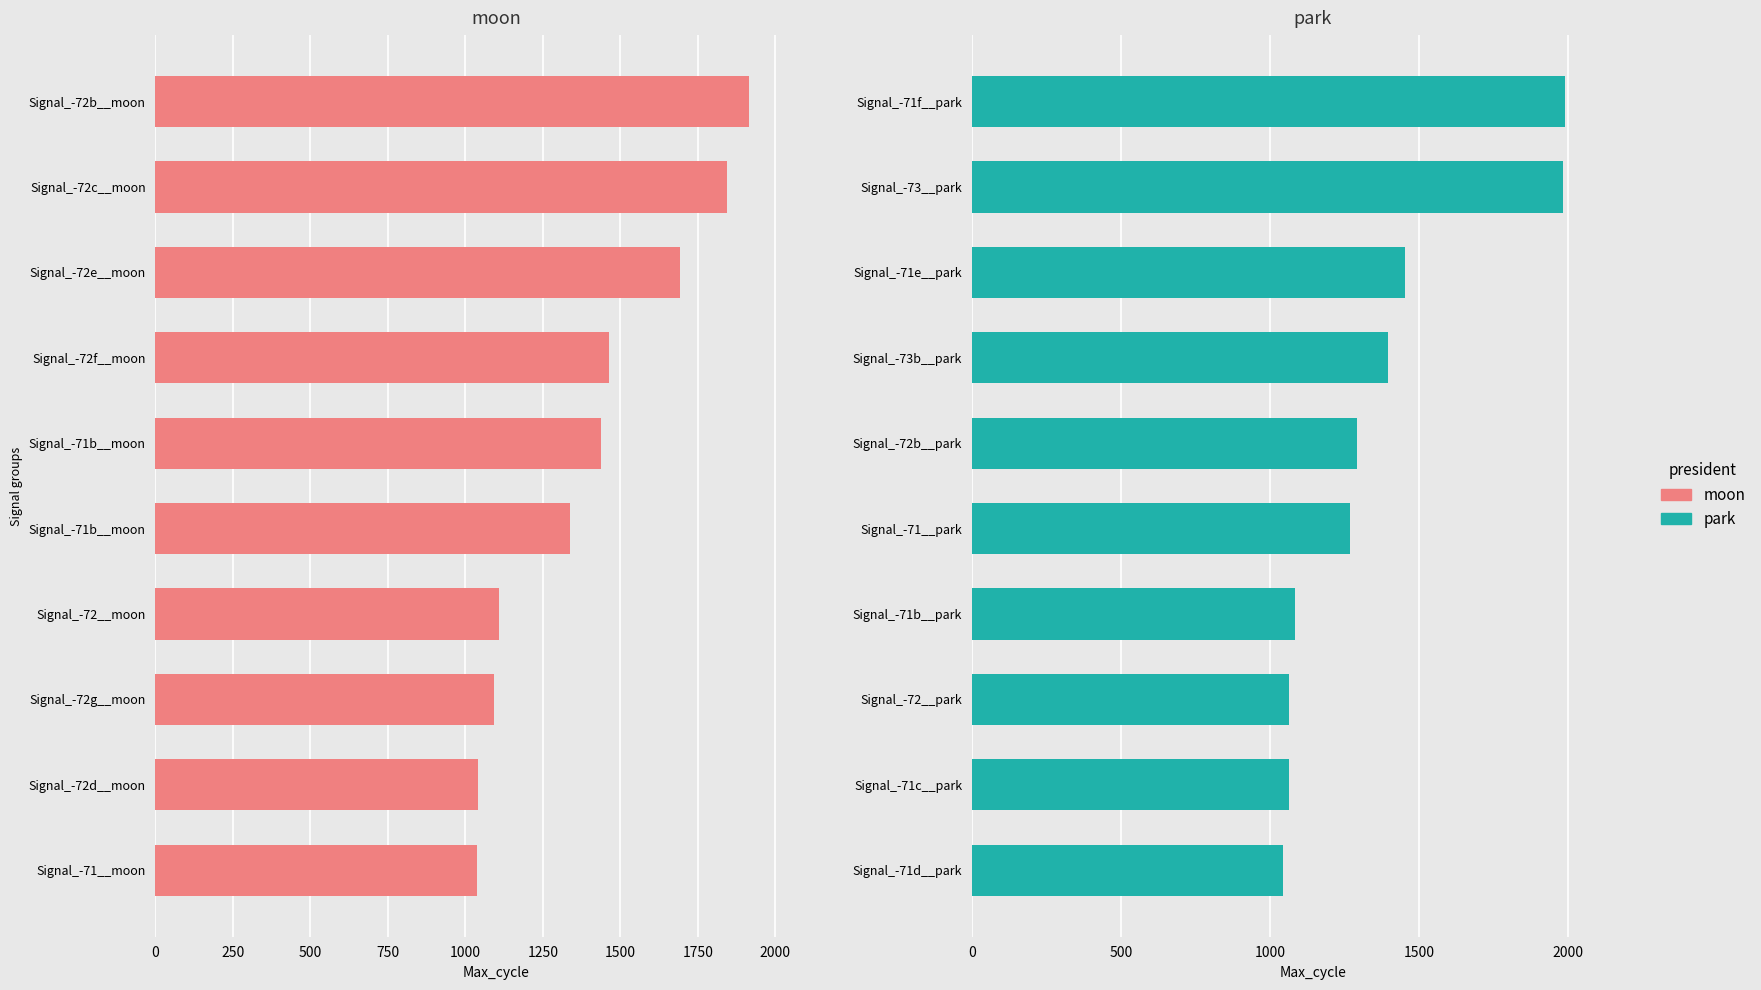

Rank the series by their average value, from highest to lowest.

moon, park